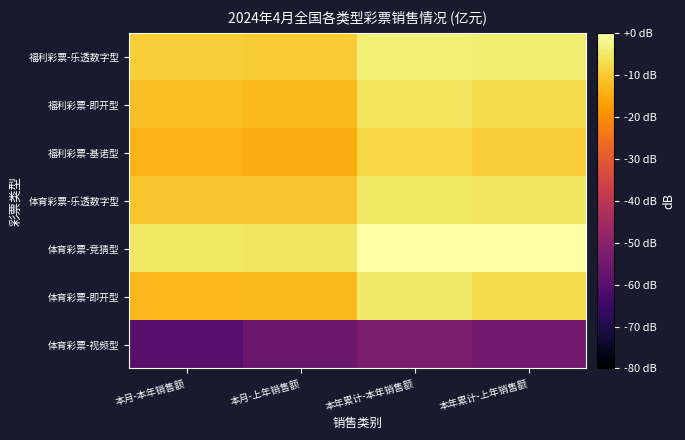

At 本月-本年销售额, list the series in order from largest to smallest.

体育彩票-竞猜型, 福利彩票-乐透数字型, 体育彩票-乐透数字型, 福利彩票-即开型, 体育彩票-即开型, 福利彩票-基诺型, 体育彩票-视频型